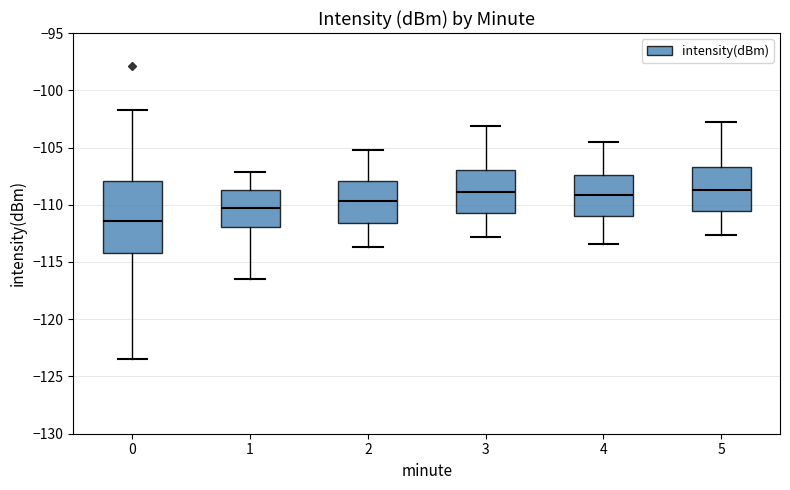

Where is the lower edge of the box at x = 1 on the y-axis? The values are not printed on the chart, so give them approximately, as read against the axis.

-112.0